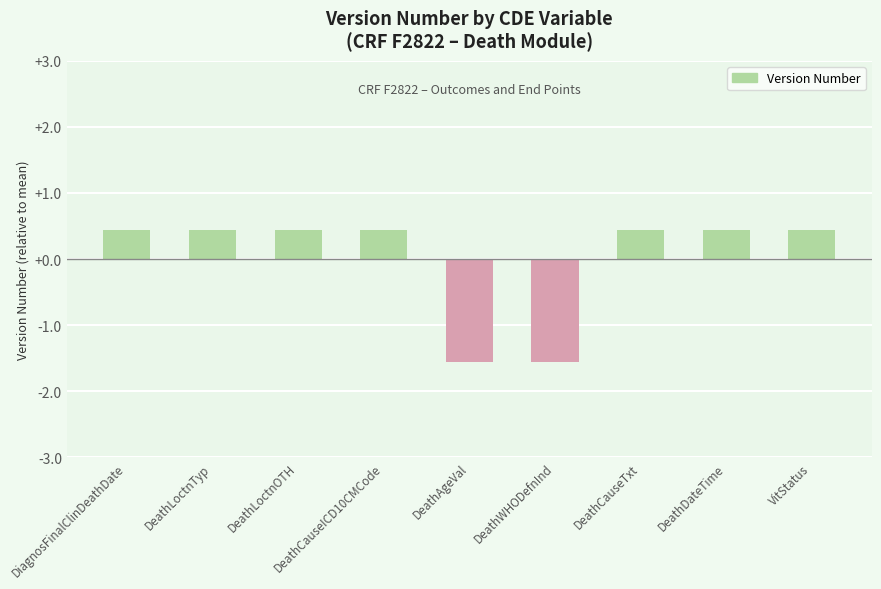

Reading left to right, what are all the values shown in this chart?

DiagnosFinalClinDeathDate=0.4	DeathLoctnTyp=0.4	DeathLoctnOTH=0.4	DeathCauseICD10CMCode=0.4	DeathAgeVal=-1.6	DeathWHODefnInd=-1.6	DeathCauseTxt=0.4	DeathDateTime=0.4	VitStatus=0.4